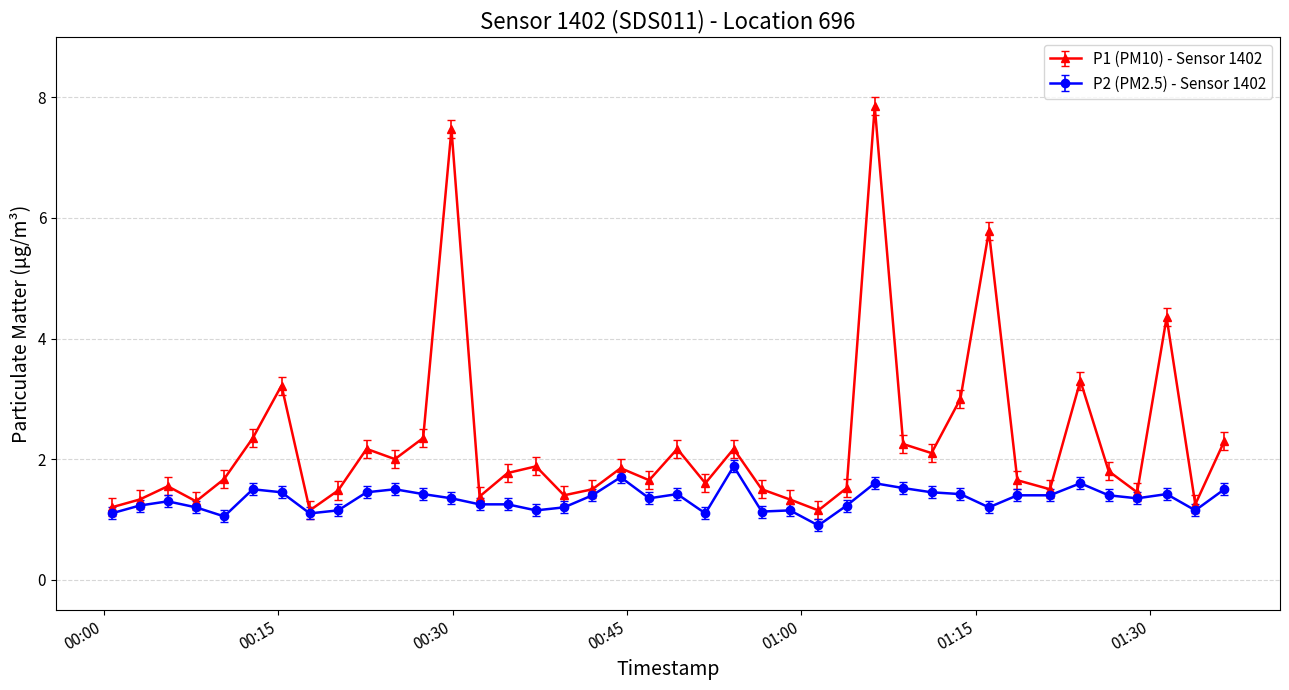

Which series has the largest total across all categories?

P1 (PM10) - Sensor 1402